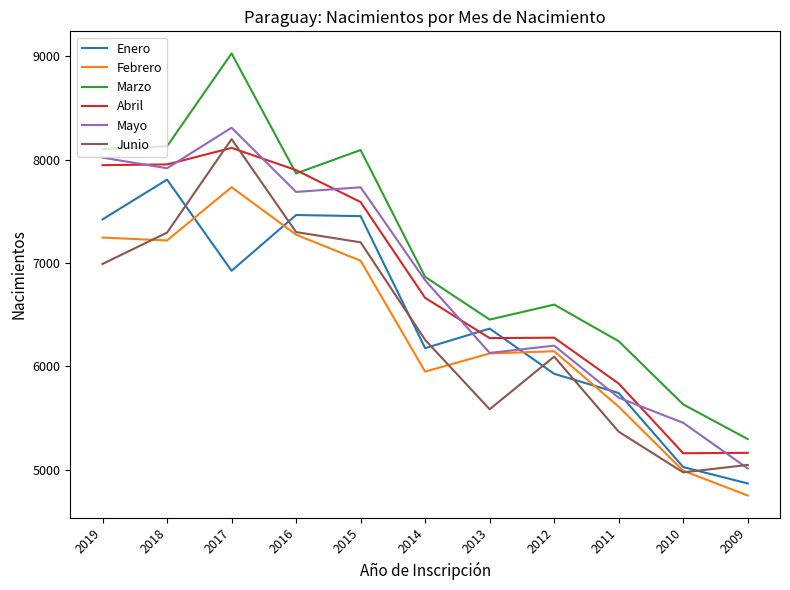

Which series has the widest spread of values?

Marzo